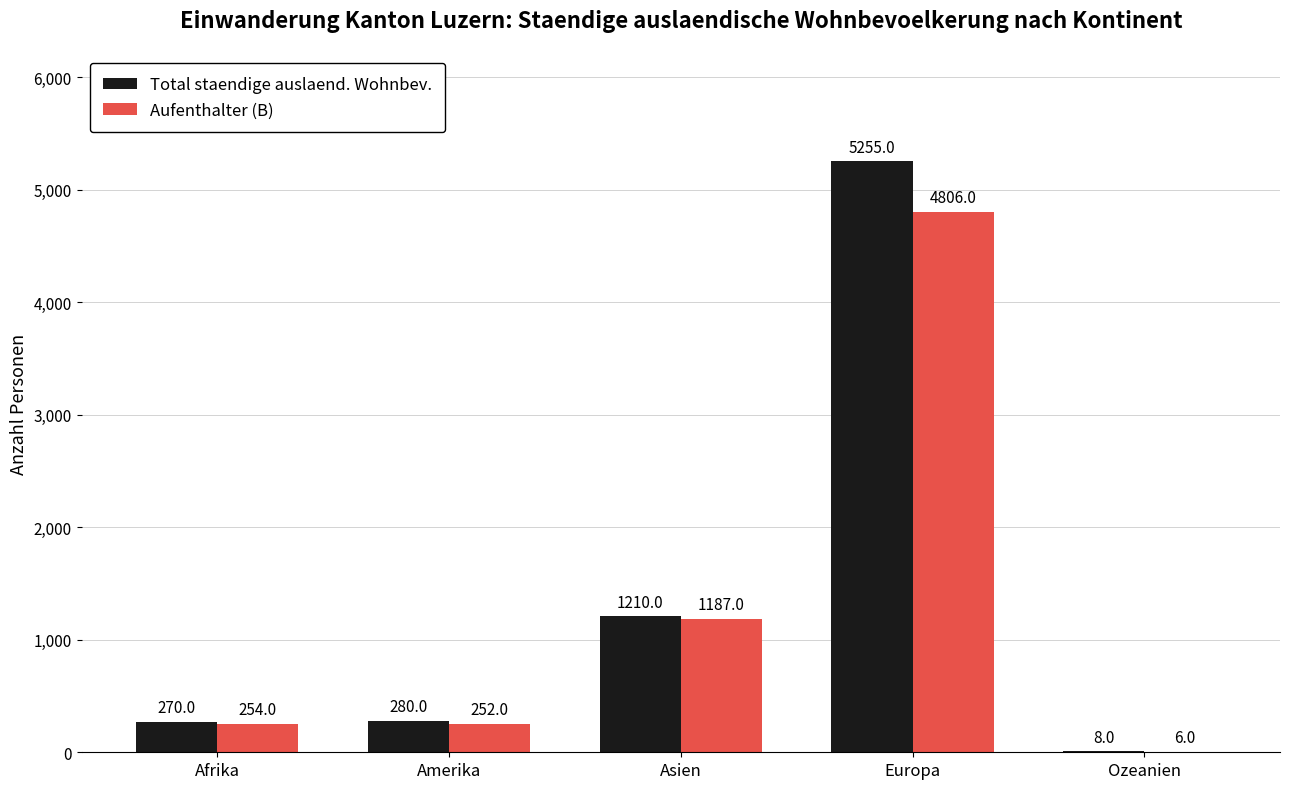

What is the sum of all Total staendige auslaend. Wohnbev. values?

7023